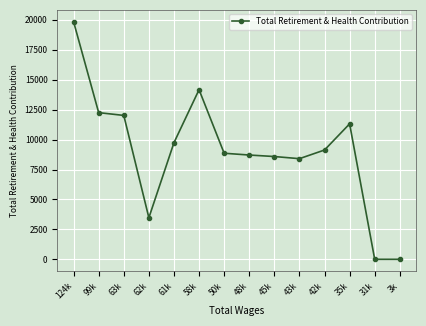

The value at 58k is 21572. True or false?

False